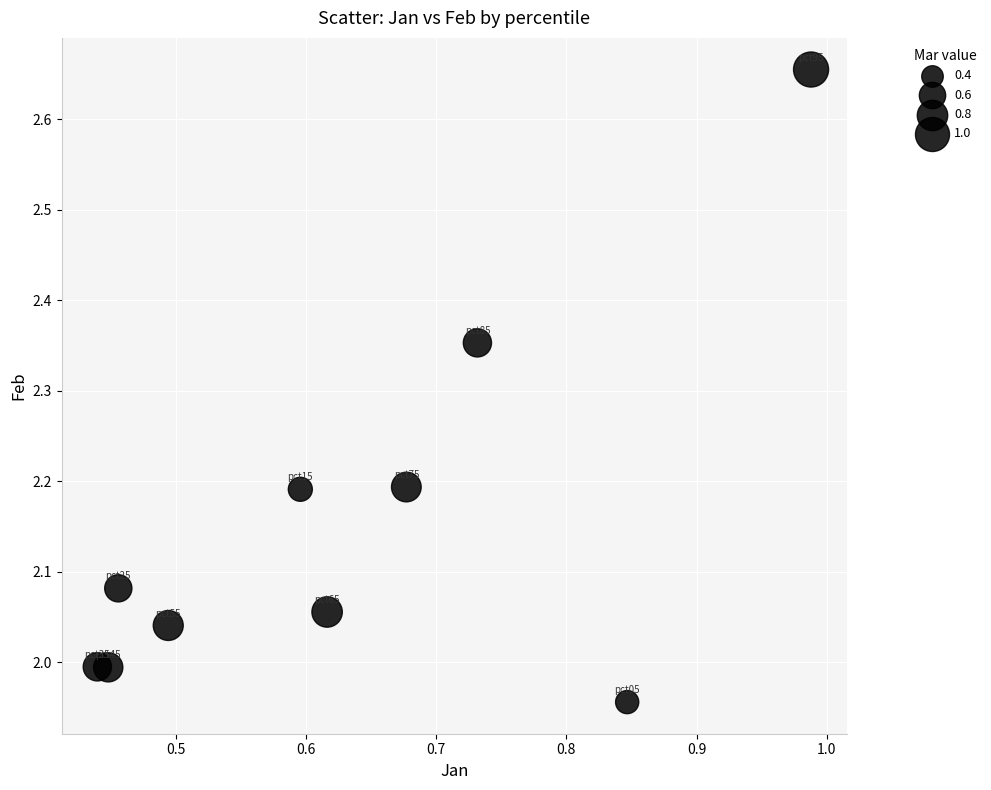

What is the range of X values (max minus min)?

0.5